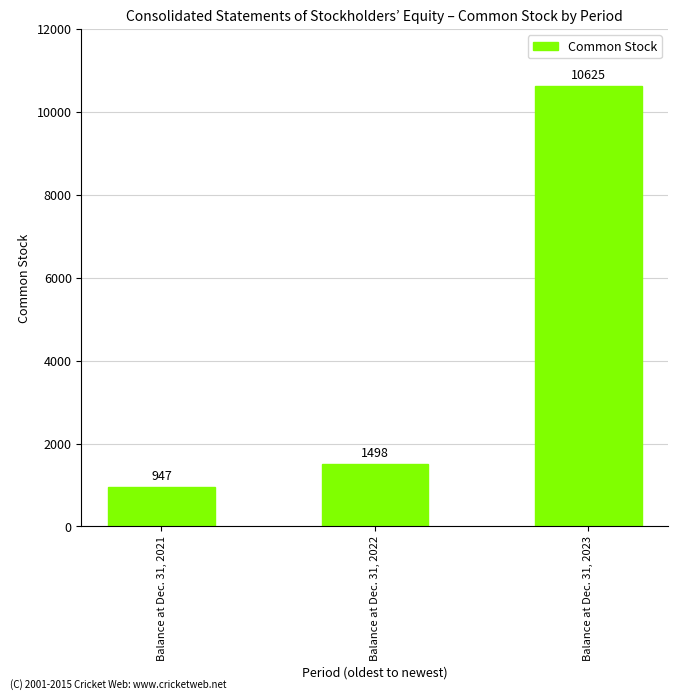

What value does the data have at Balance at Dec. 31, 2021, to the nearest 100?

900